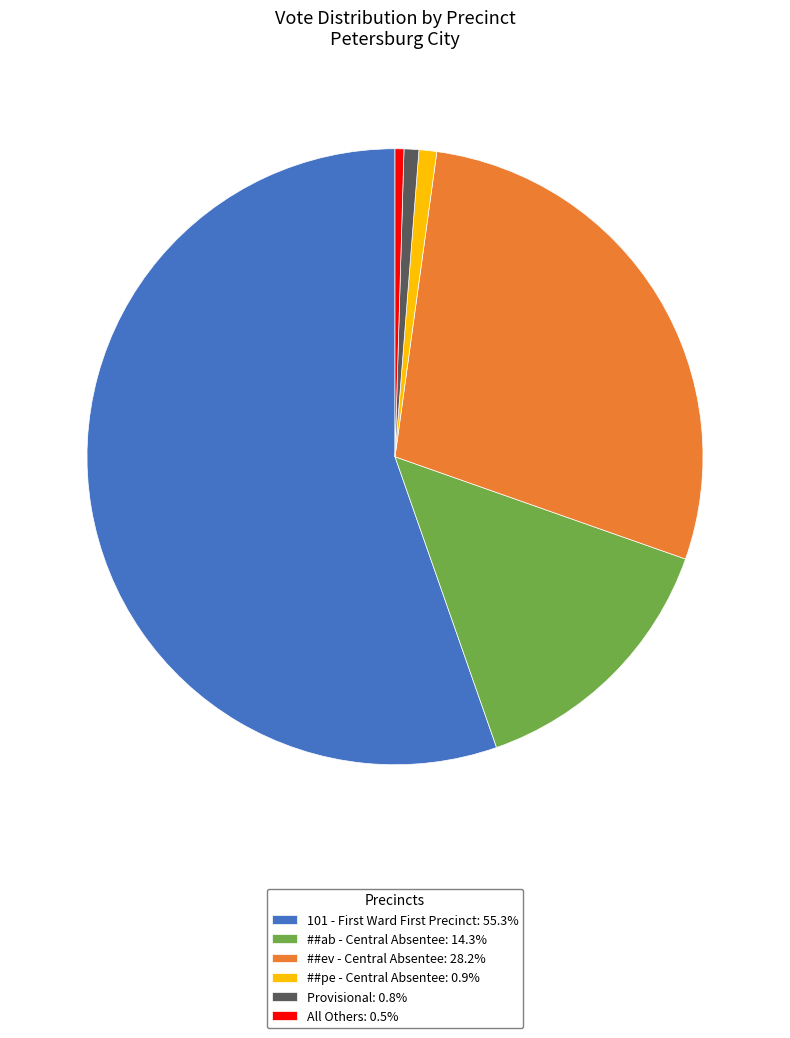

Approximately how many times larger is the value at ##pe - Central Absentee: 0.9% compared to Provisional: 0.8%?

1.2